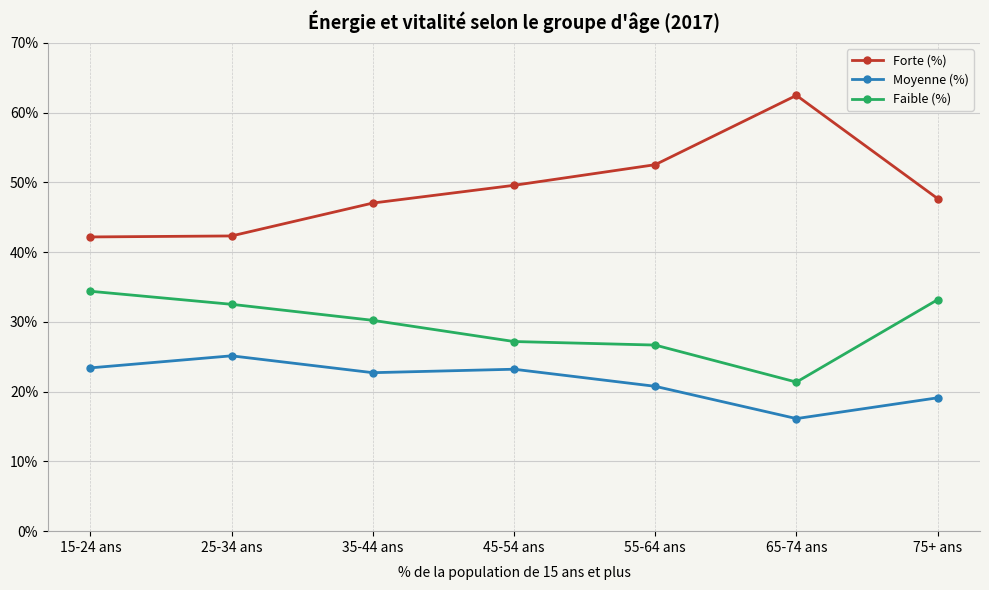

Which series changed the most between 35-44 ans and 65-74 ans?

Forte (%)